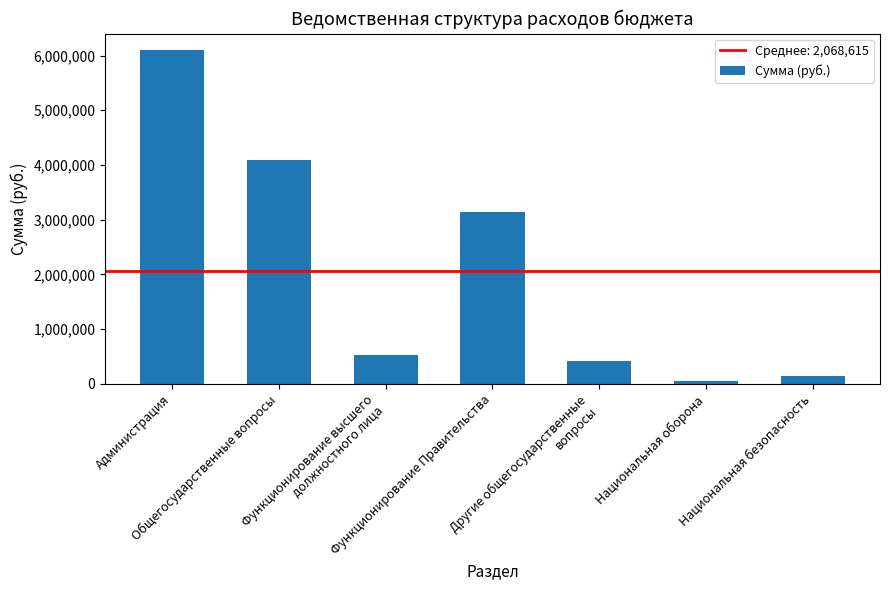

List the labels in order of value, largest first.

Администрация, Общегосударственные вопросы, Функционирование Правительства, Функционирование высшего
должностного лица, Другие общегосударственные
вопросы, Национальная безопасность, Национальная оборона